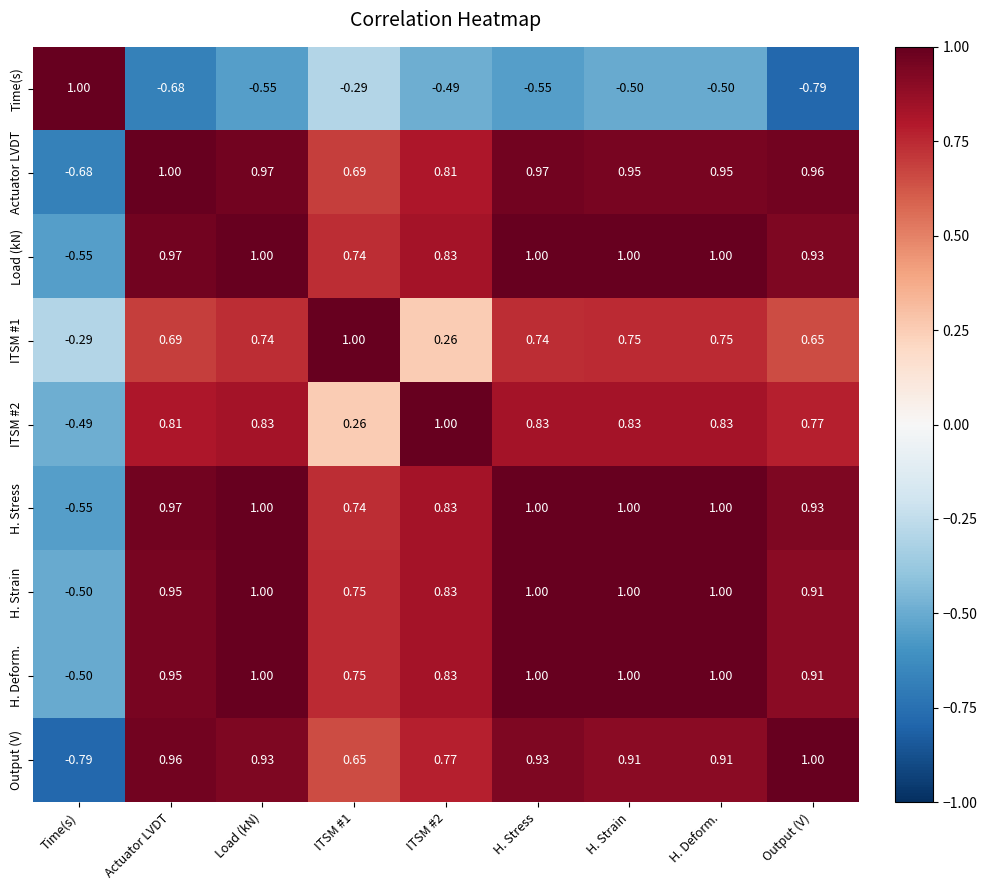

Is the value of Load (kN) at ITSM #1 greater than the value of H. Deform. at ITSM #2?

No